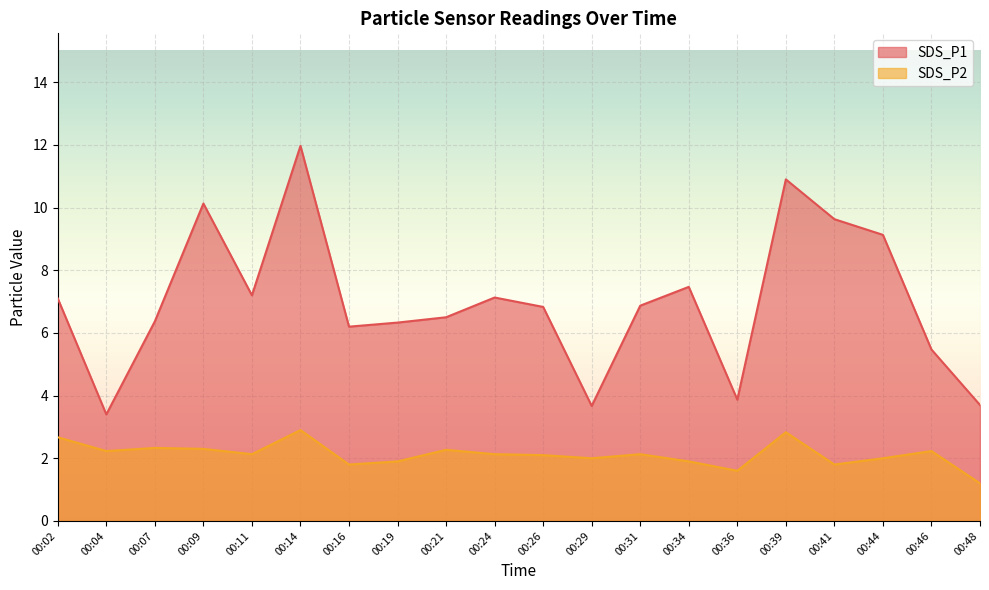

True or false: SDS_P2 and SDS_P1 intersect in this chart.

False